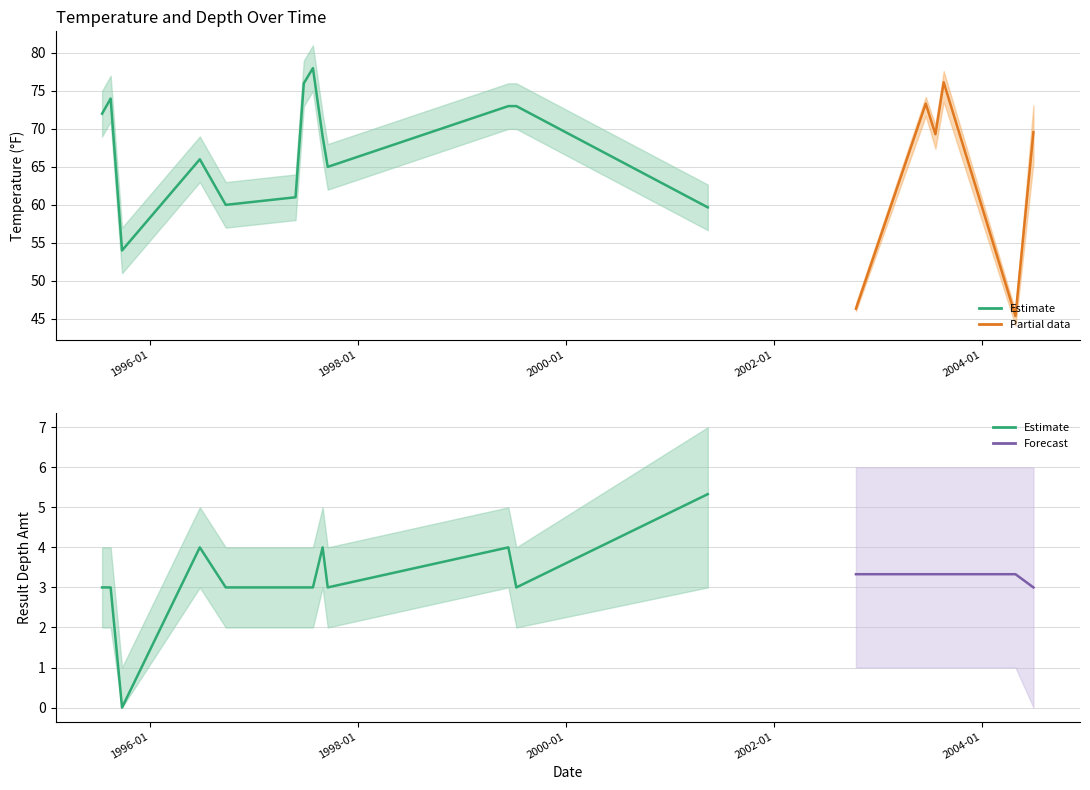

Does the chart have visible grid lines?

Yes